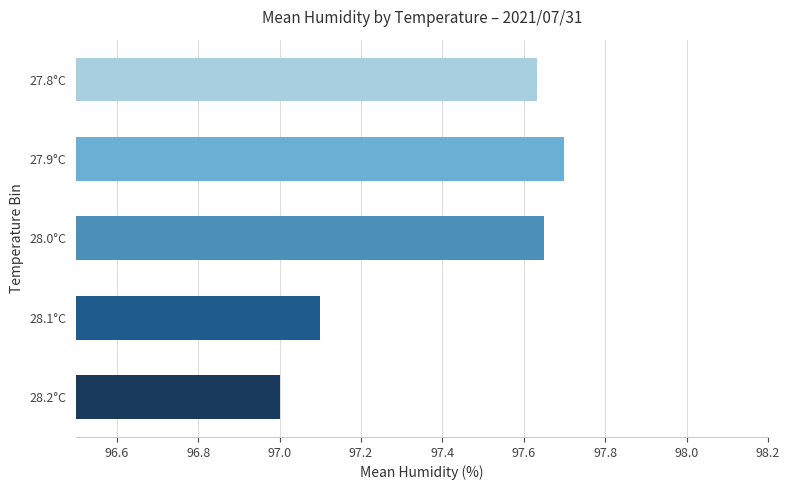

What is the sum of all values?

487.1